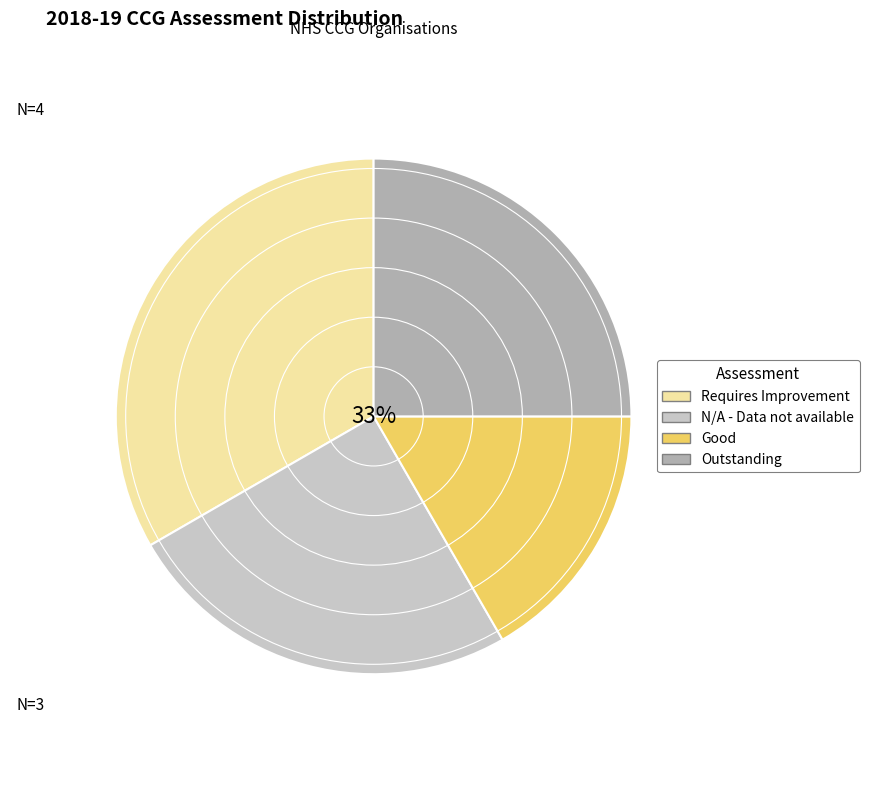

Combined, what portion of the pie is N/A - Data not available and Requires Improvement?

58.3%